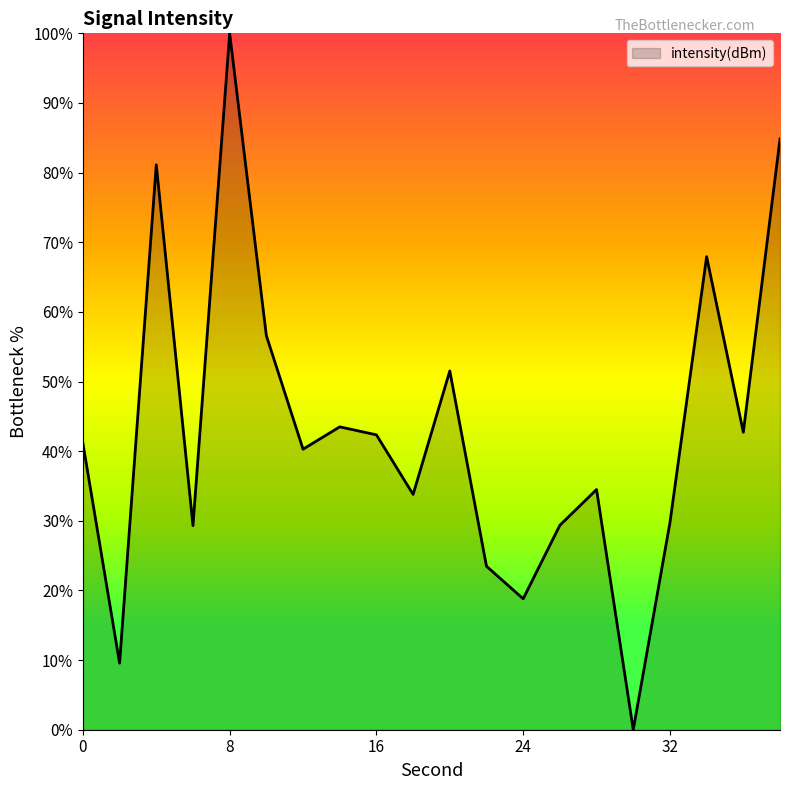

What is the greatest value displayed?

100.0